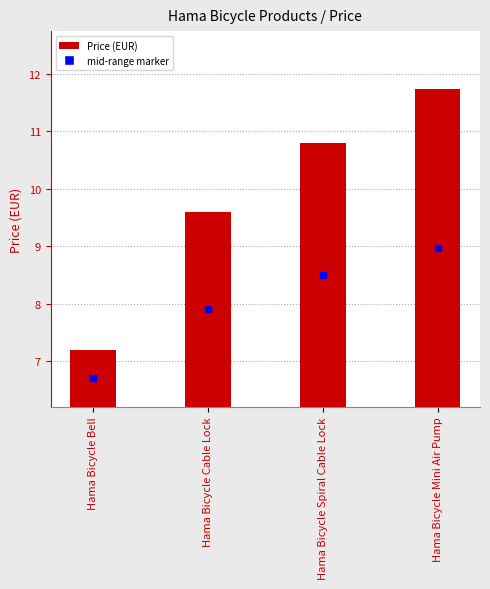

Reading left to right, what are all the values shown in this chart?

7.2	9.6	10.8	11.7